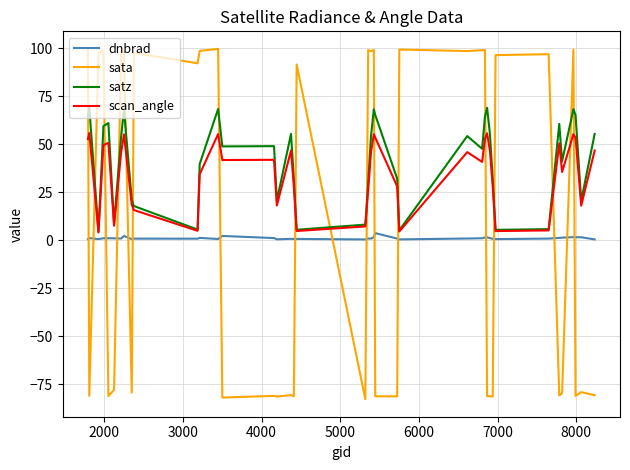

What is the highest value of the sata series?

99.8